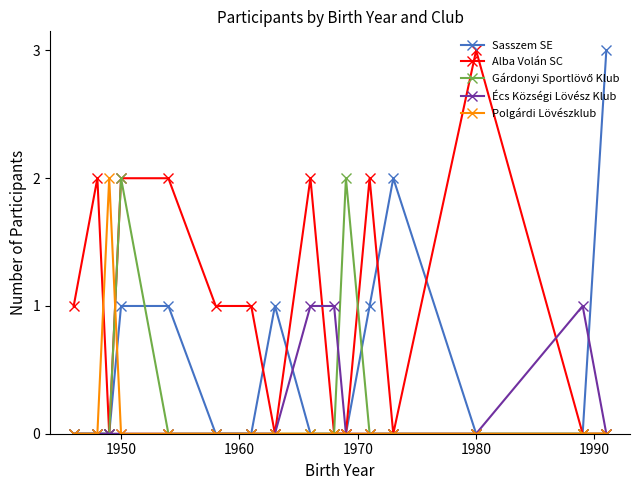

Which series has the largest total across all categories?

Alba Volán SC